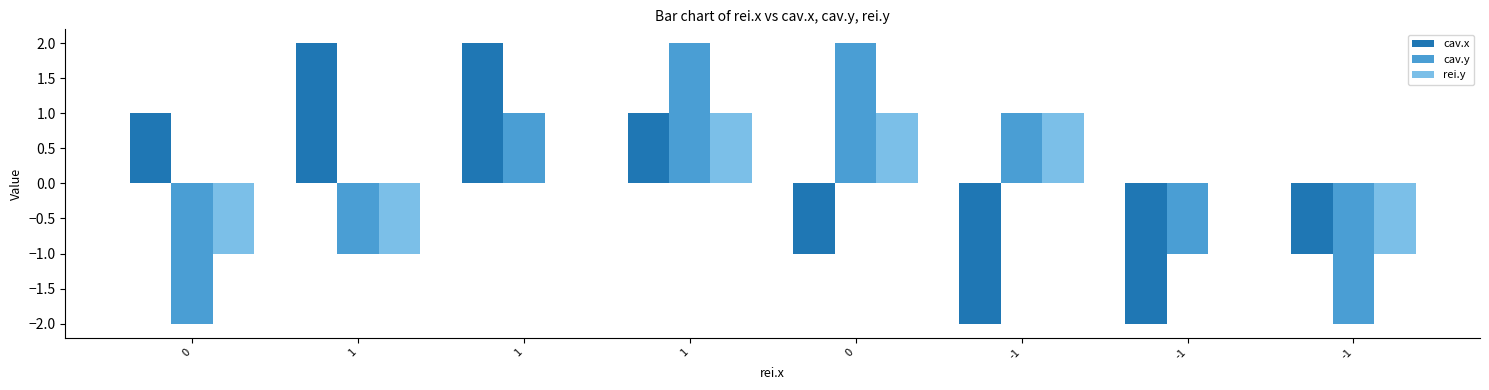

List the labels in order of cav.x value, largest first.

1, 1, 0, 1, 0, -1, -1, -1